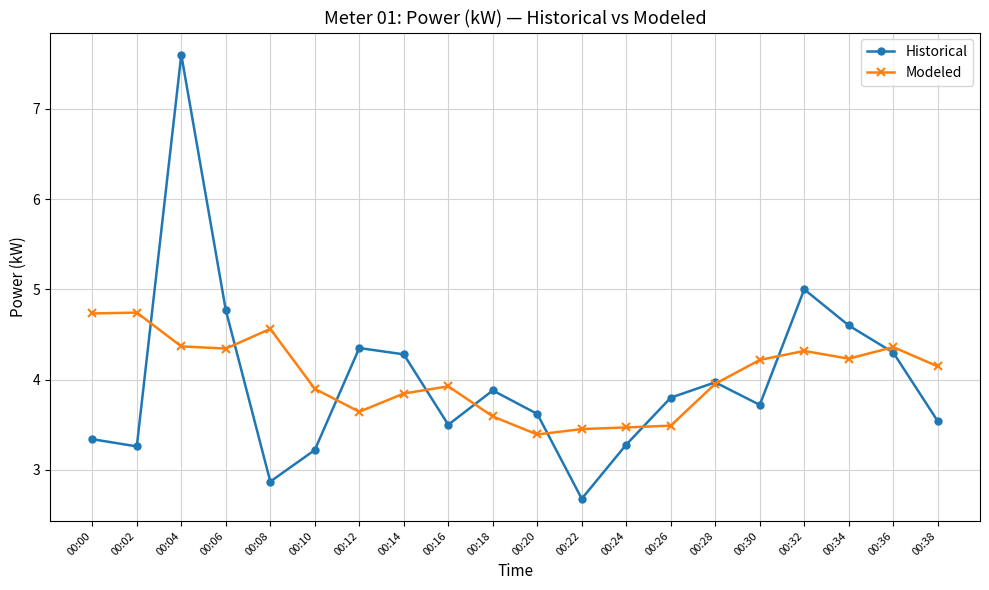

What are all the series names shown in the legend?

Historical, Modeled